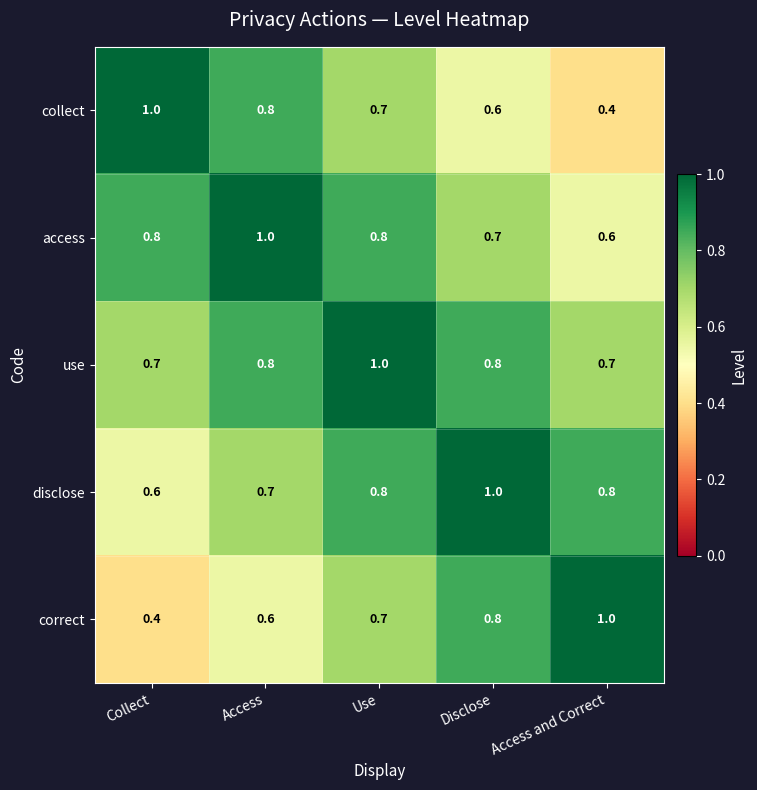

True or false: access has a value of 0.2 at Collect.

False